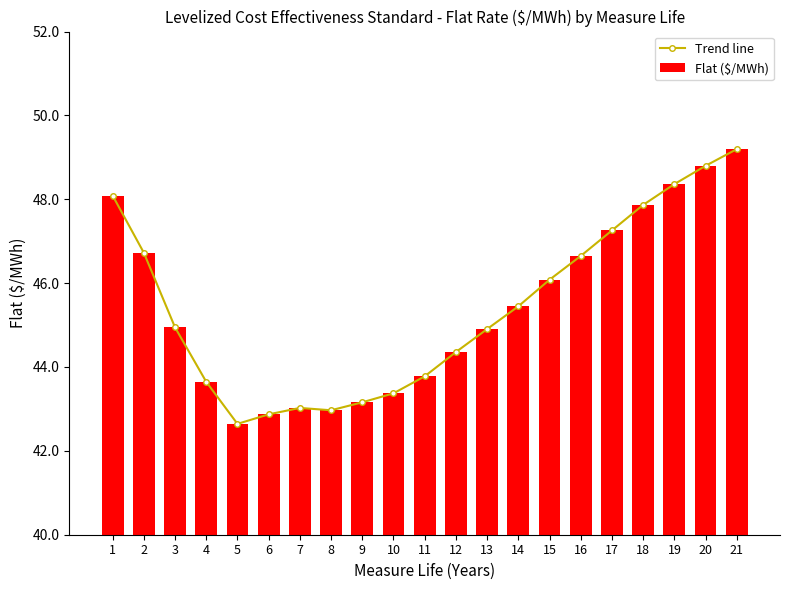

Read the Trend line value at 18.

47.9